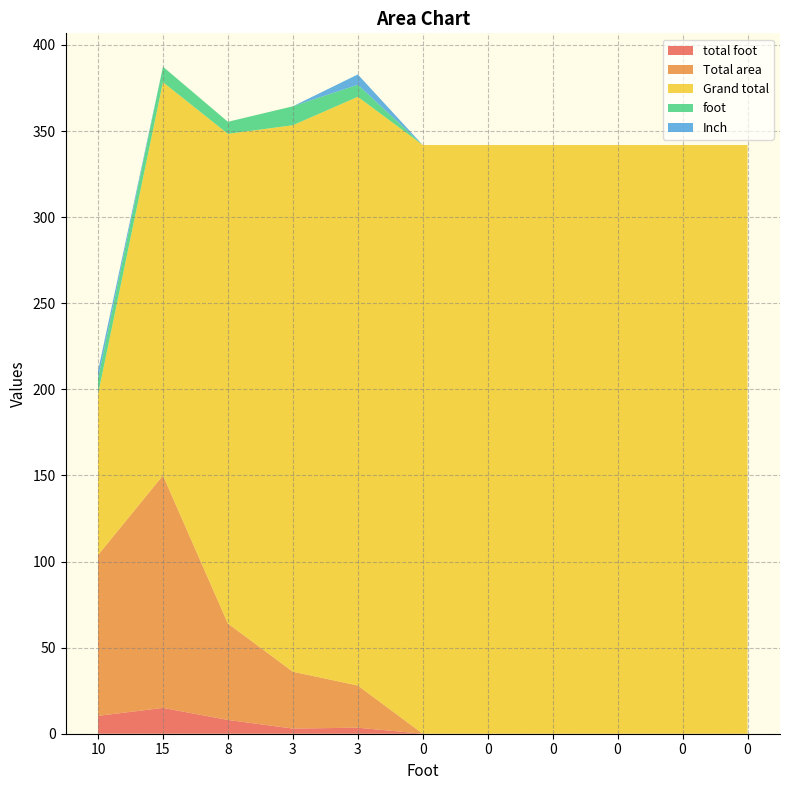

How many series are shown in this chart?

5